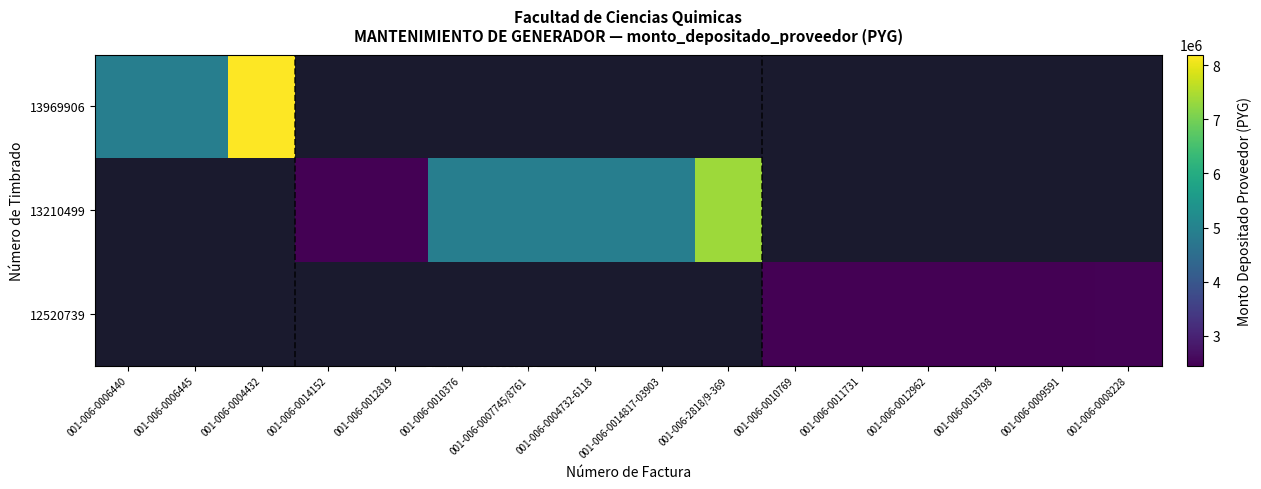

At how many categories does at least one series exceed 2764575?

8